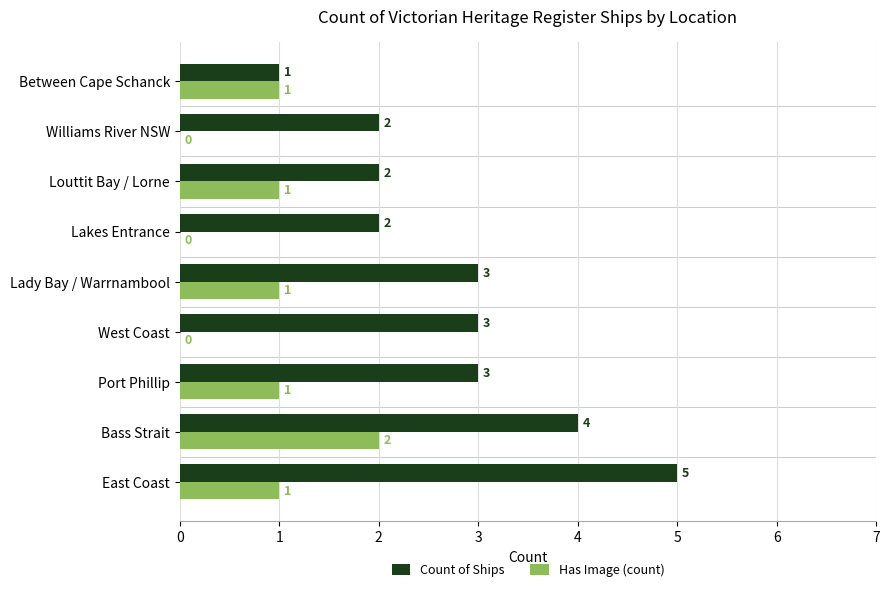

How many distinct data groups are displayed?

2